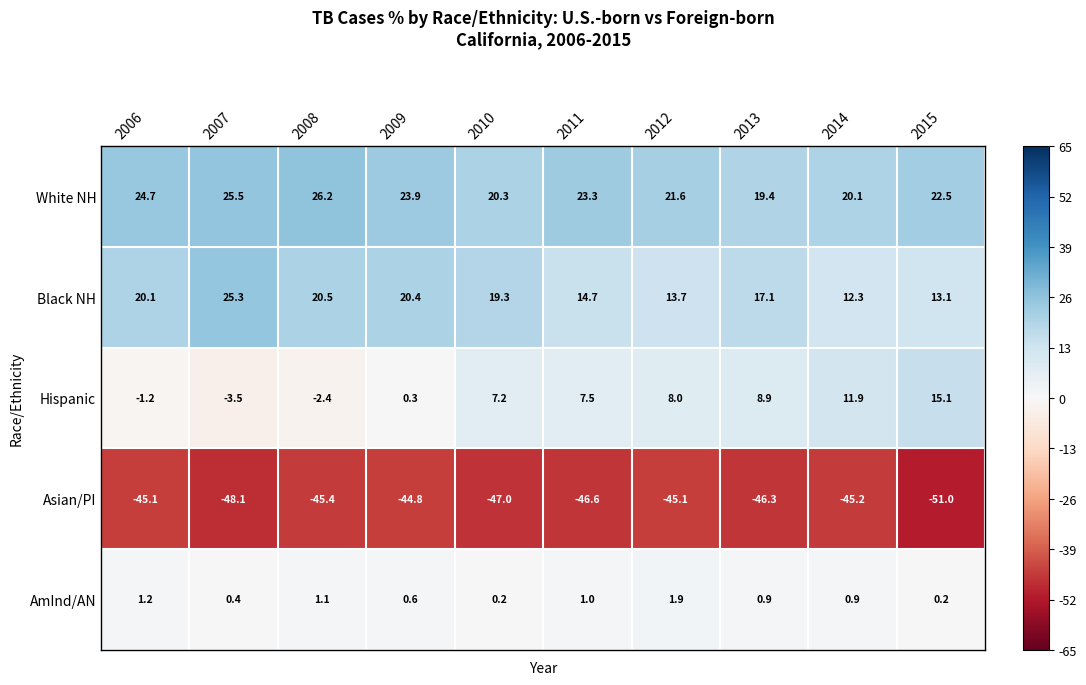

What is the total value across all series at 2007?

-0.4